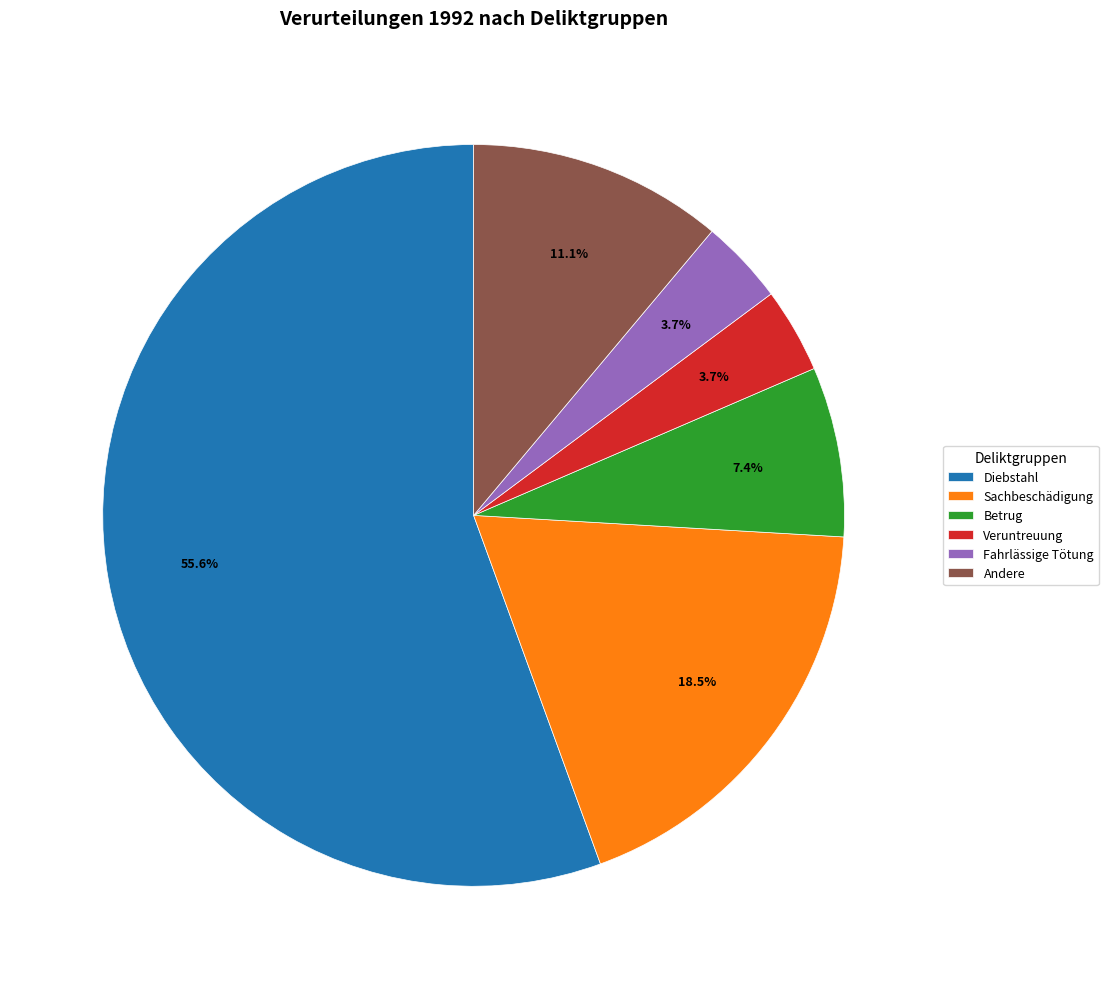

Which category accounts for the majority?

Diebstahl